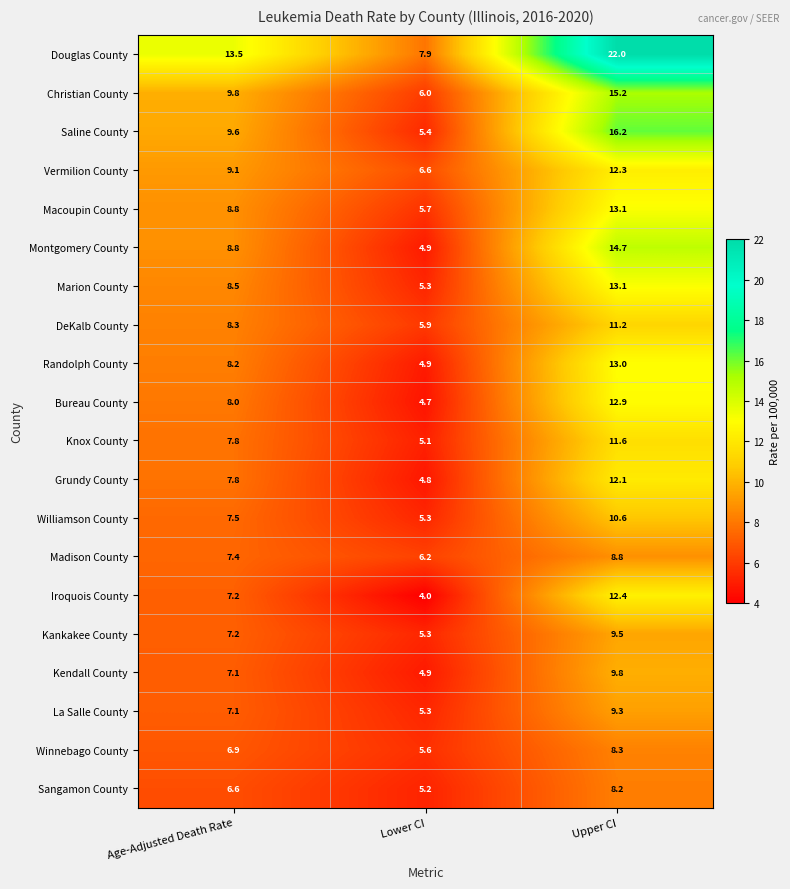

Where does the Randolph County series first go above 8?

Age-Adjusted Death Rate